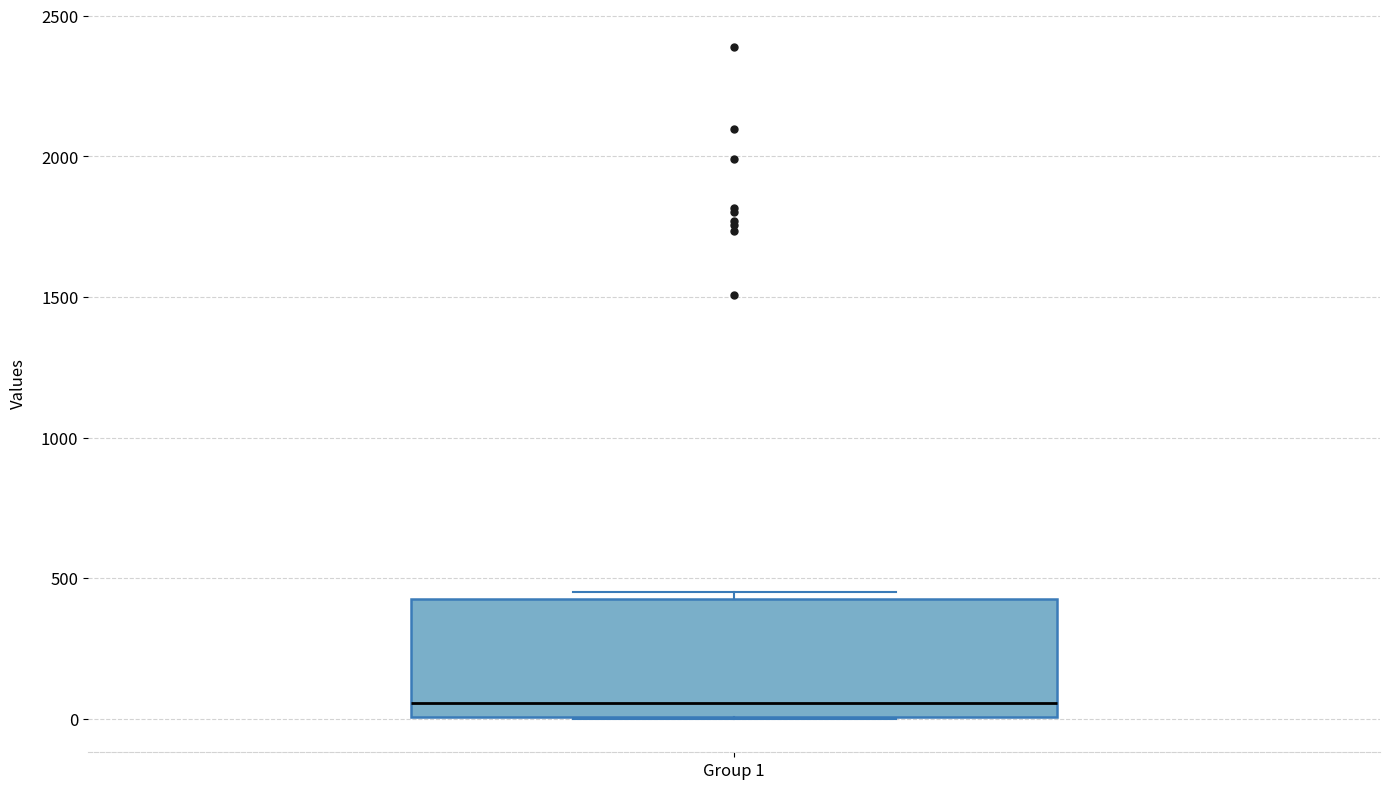

Transcribe this box plot: give where the median line is, the range the box spans, and where the two whiskers end, as read against the y-axis. The values are not printed on the chart, so give them approximately, as read against the axis.

median 50, box 0 to 450, whiskers 0 to 450 (just above the box's upper edge)